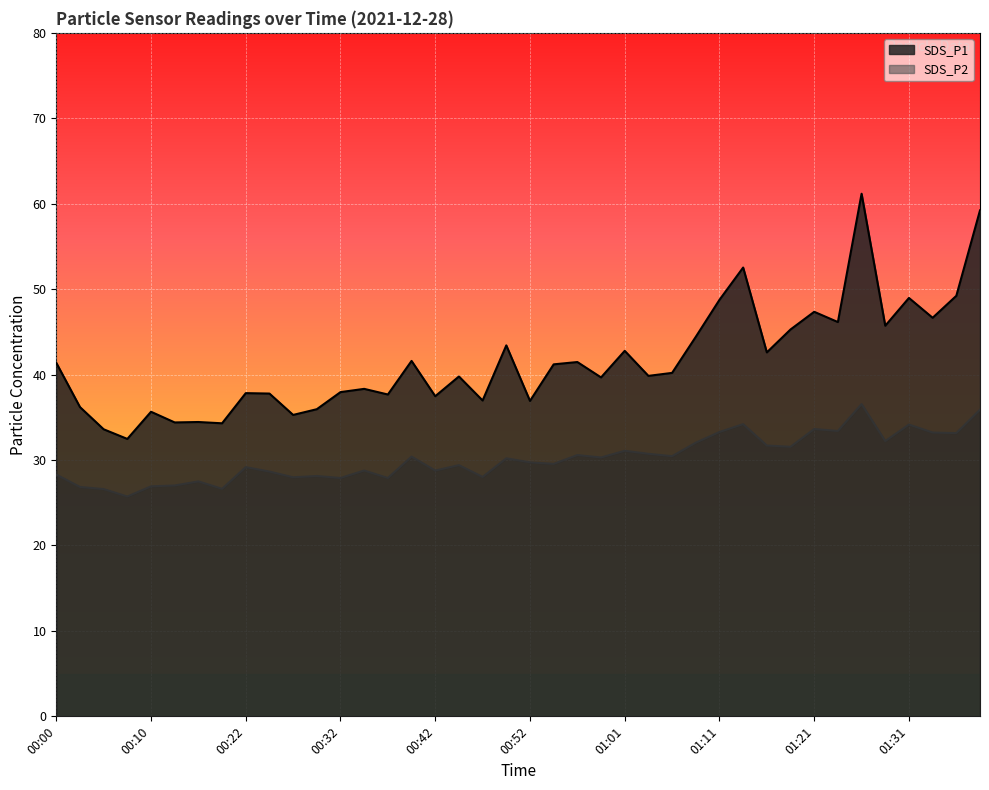

What is the total value across all series at 00:37?

65.6